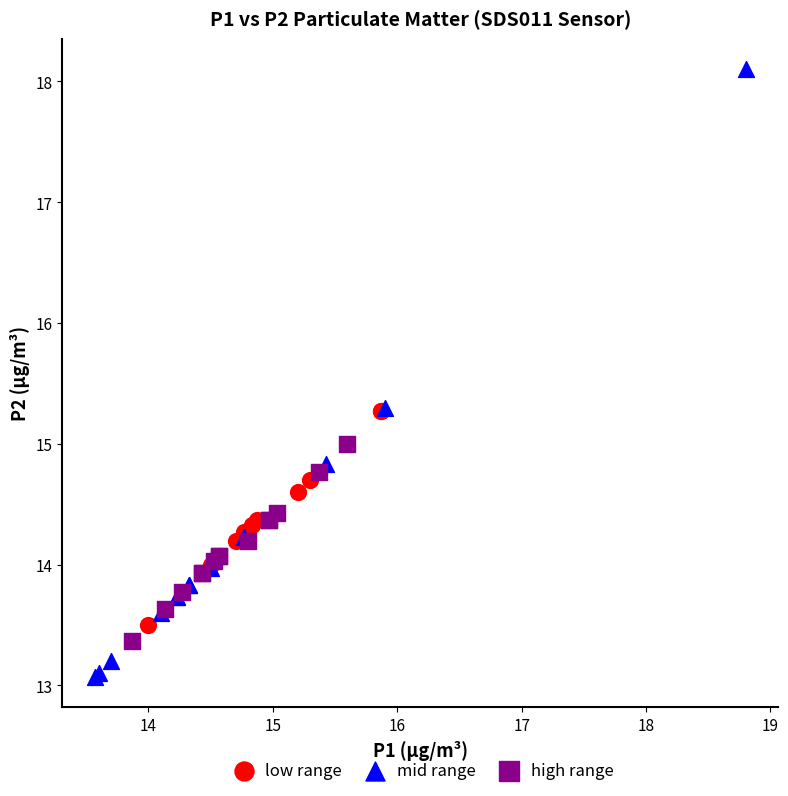

Which series has the widest spread of Y values?

mid range